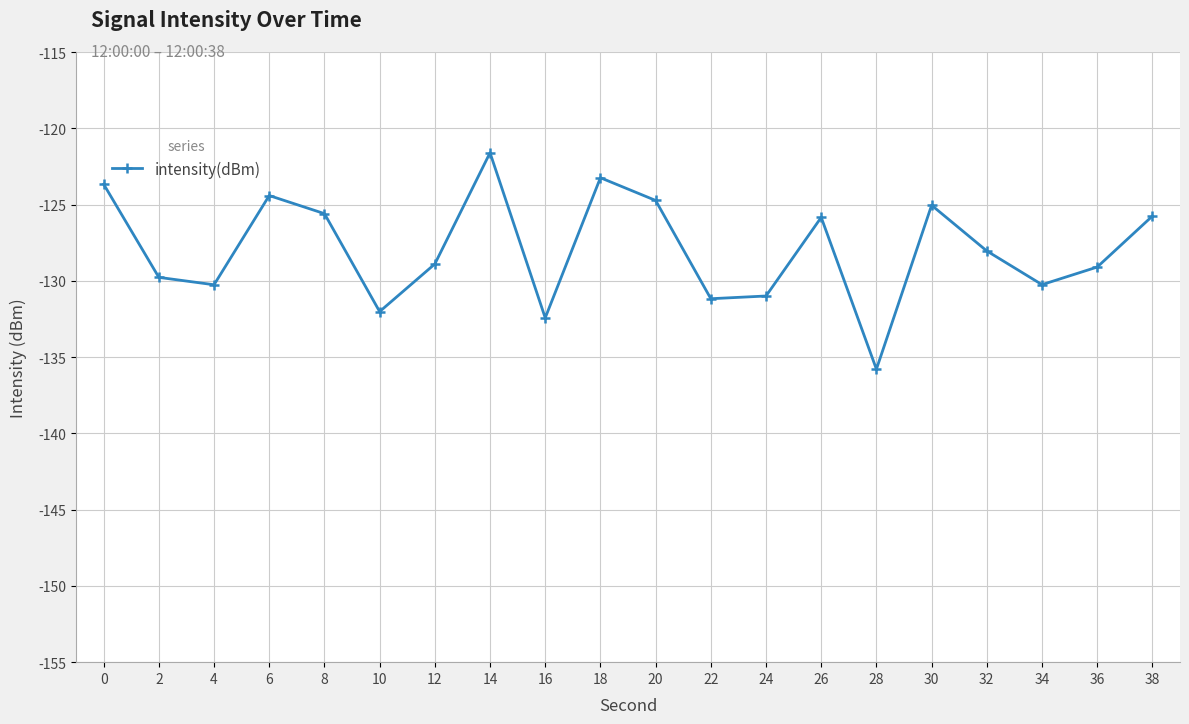

What is the smallest value displayed?

-135.8